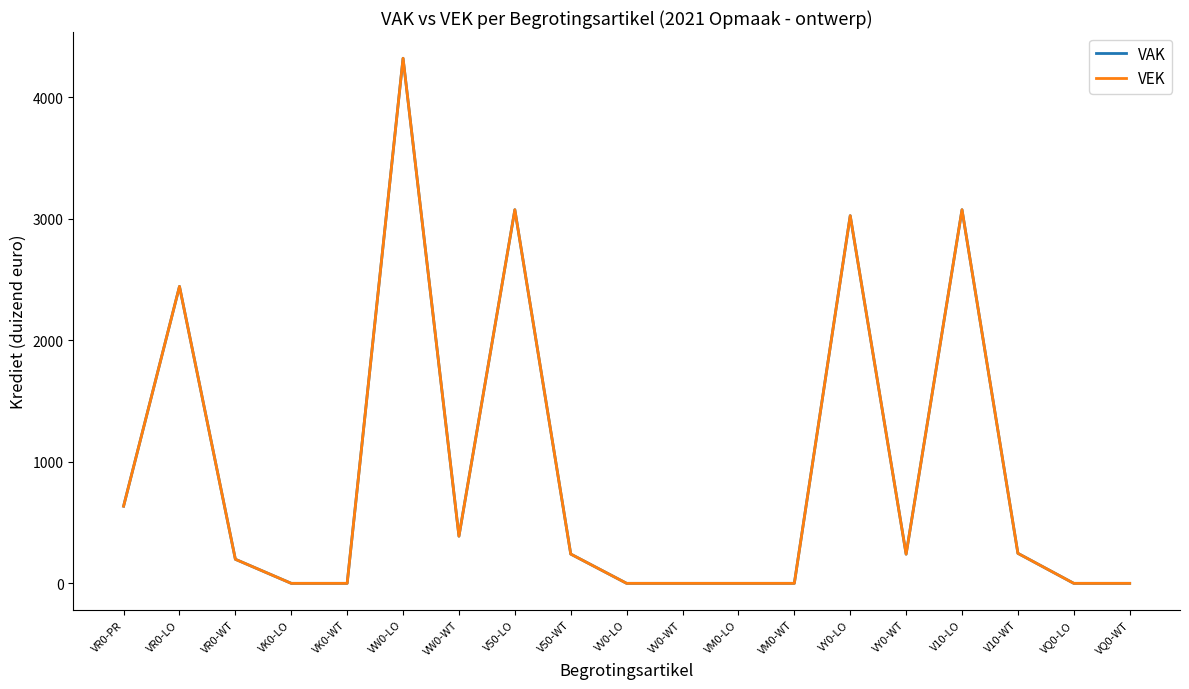

In VEK, how many points are lower than both neighbors (excluding endpoints)?

2